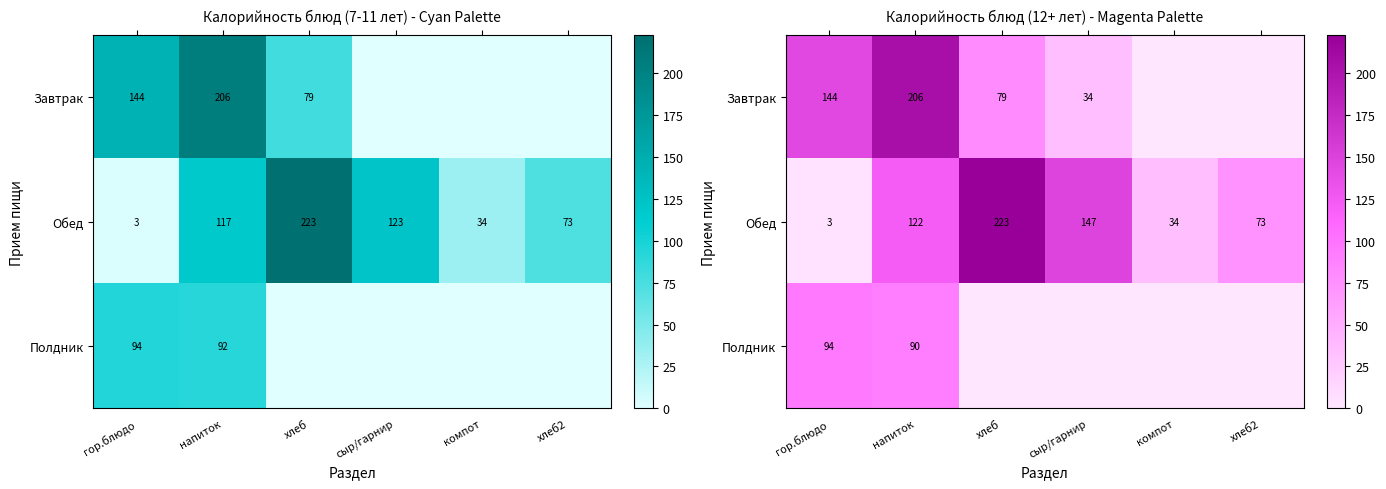

The Обед series shows 122.2 at напиток. True or false?

True